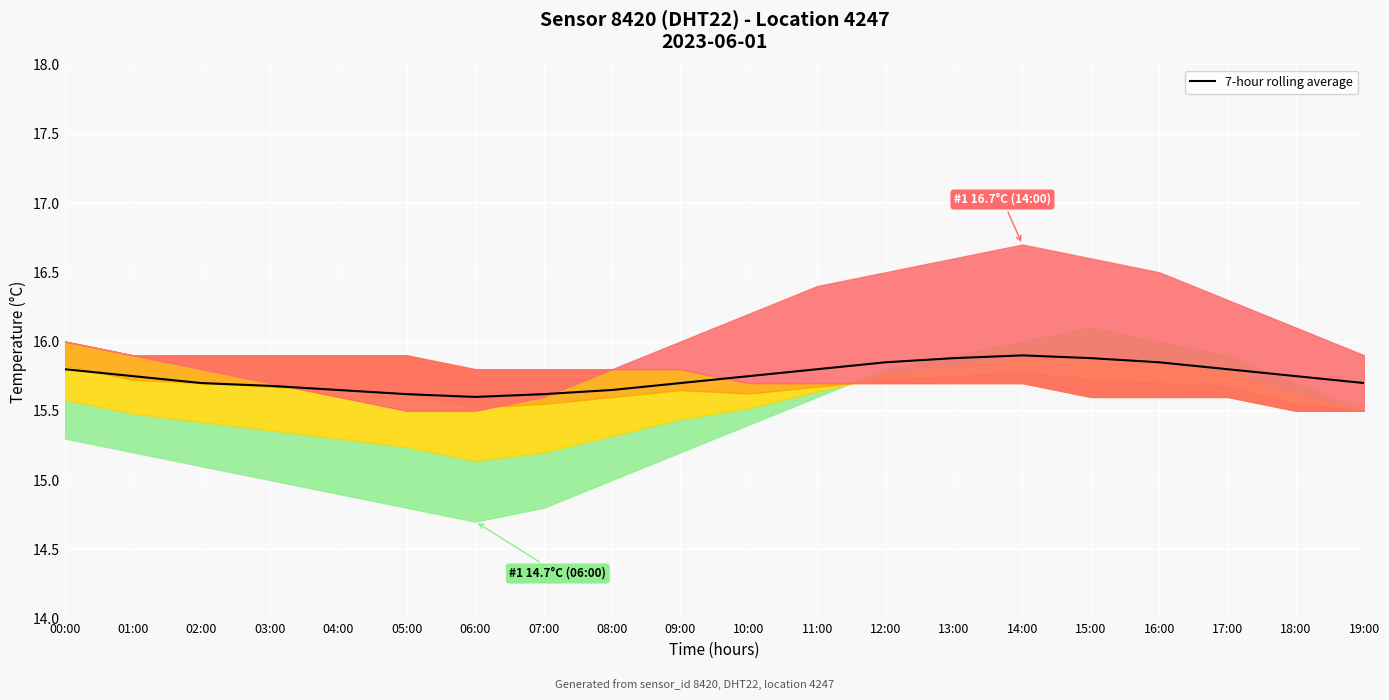

Reading left to right, transcribe all the data shown in this chart.

15.8	15.8	15.7	15.7	15.7	15.6	15.6	15.6	15.7	15.7	15.8	15.8	15.8	15.9	15.9	15.9	15.8	15.8	15.8	15.7